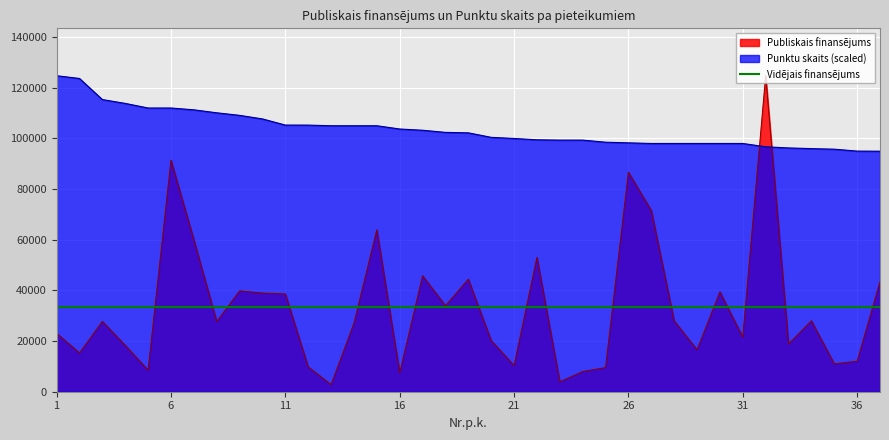

What is the value of the Publiskais finansējums point at the 32nd from the left?

124710.0